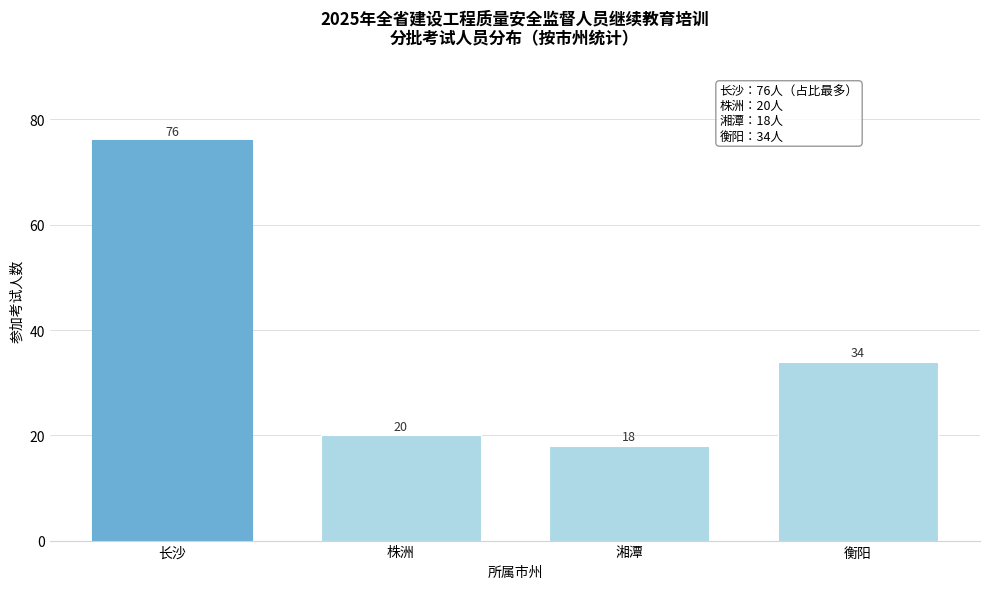

Reading left to right, extract all data points from this chart.

76	20	18	34